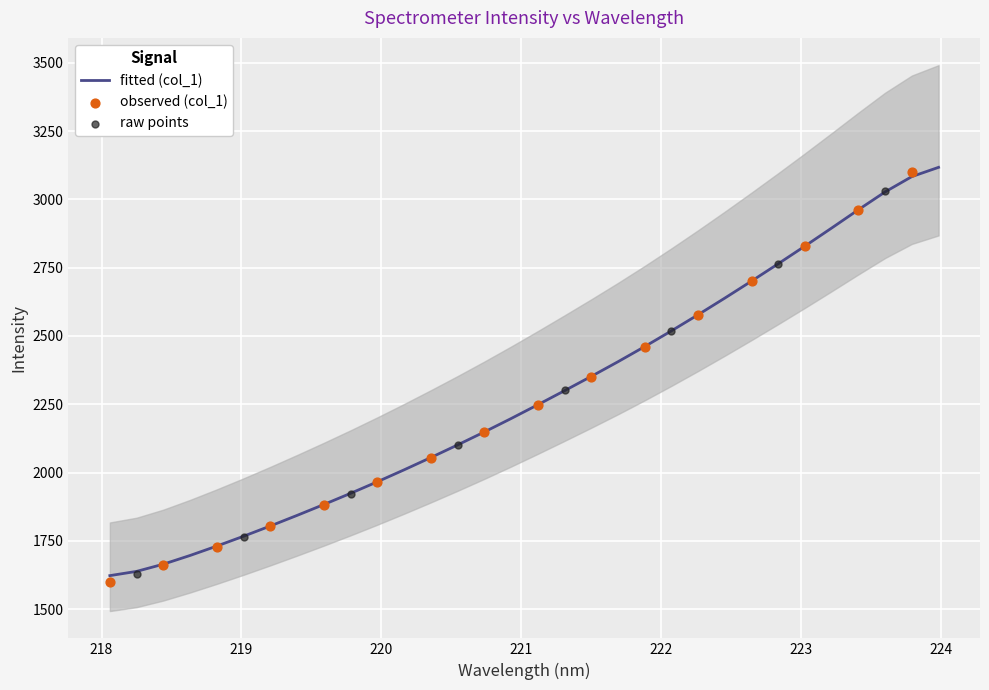

What is the ratio of the value at 219.9712 to the value at 220.5444?

0.9